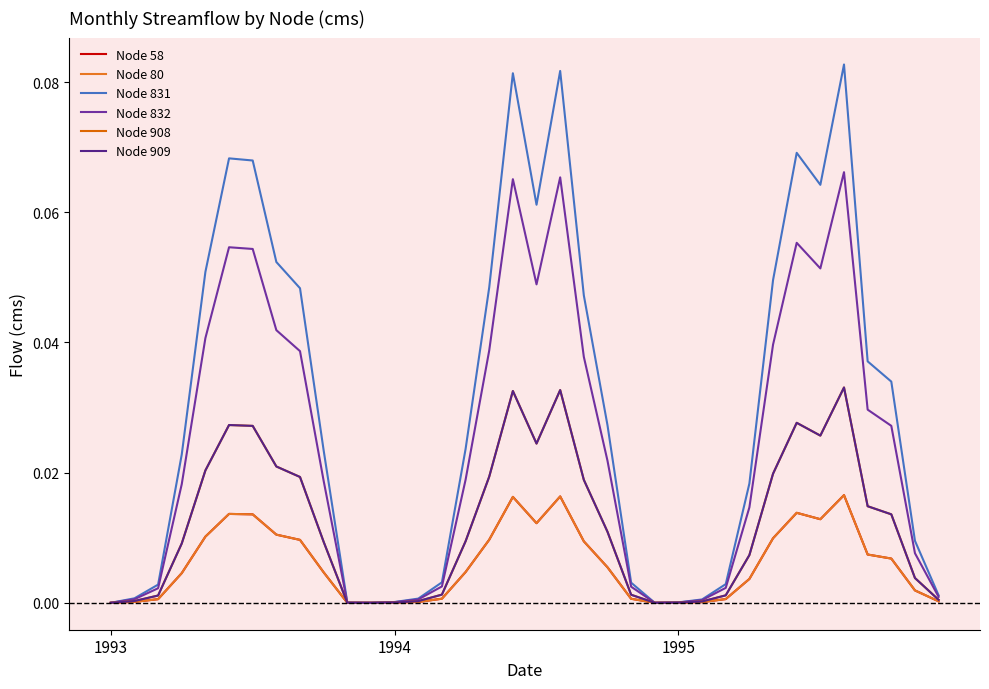

Is this an area chart (filled region under the line)?

No